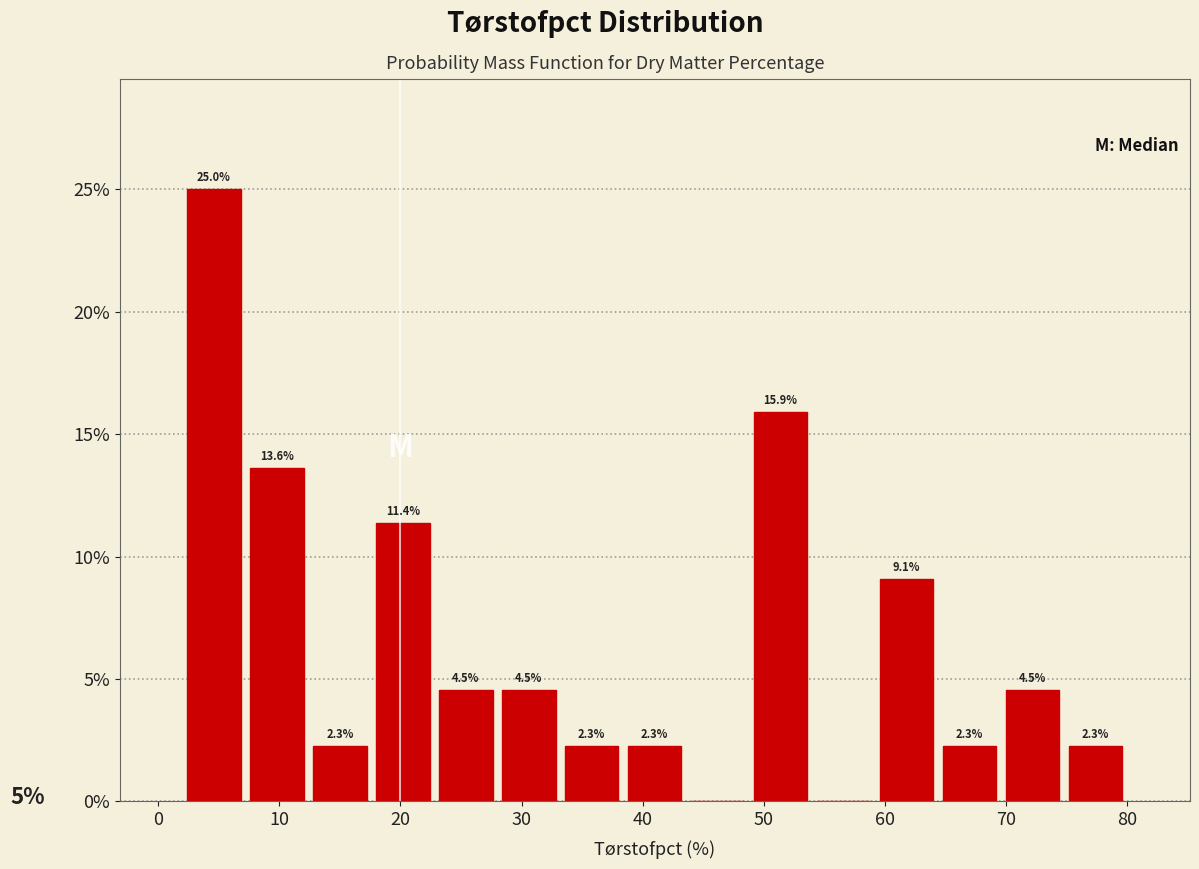

Which range on the x-axis has the tallest bar?

2.0 to 7.2